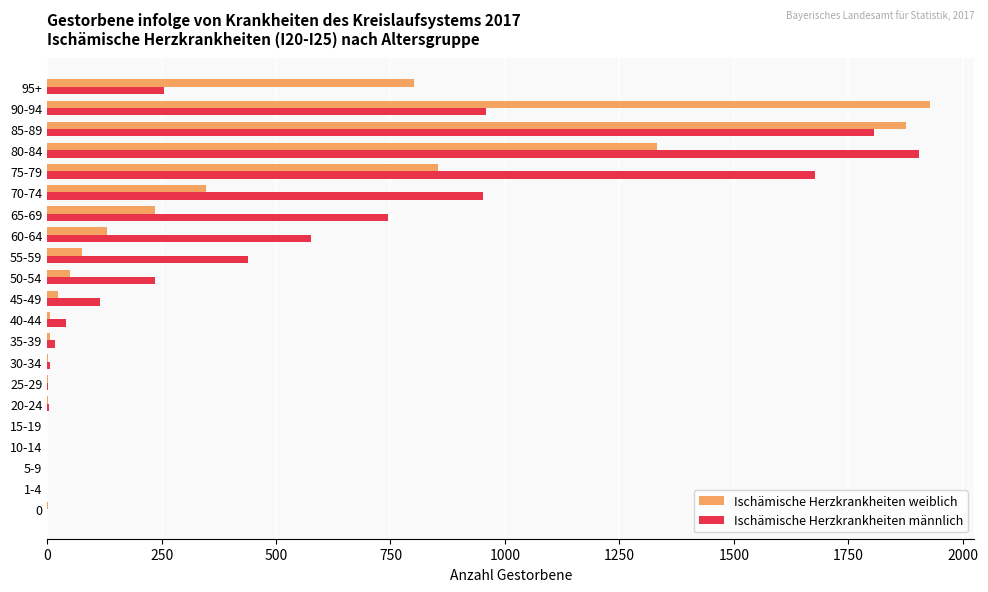

Which series changed the most between 35-39 and 85-89?

Ischämische Herzkrankheiten weiblich